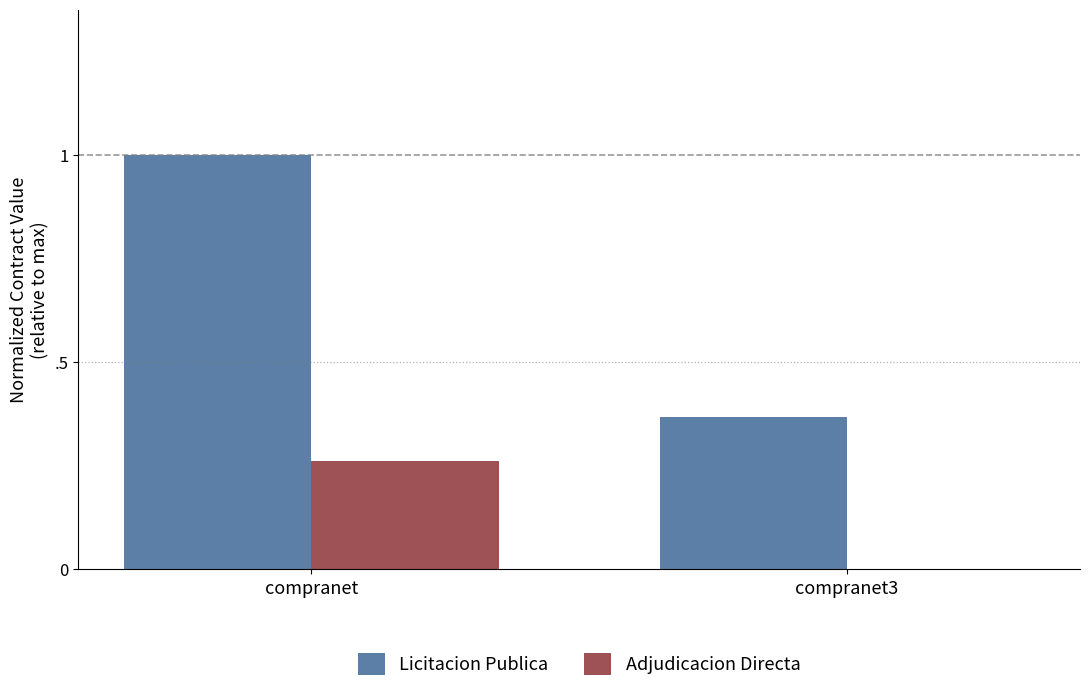

At which category is the sum across all series the highest?

compranet